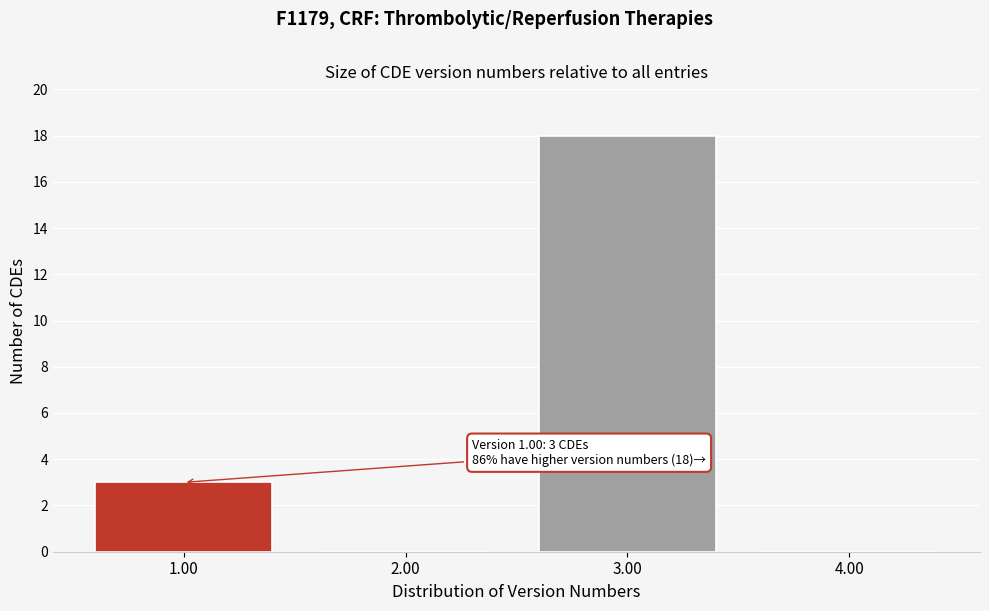

Which range on the x-axis has the tallest bar?

2.5 to 3.5